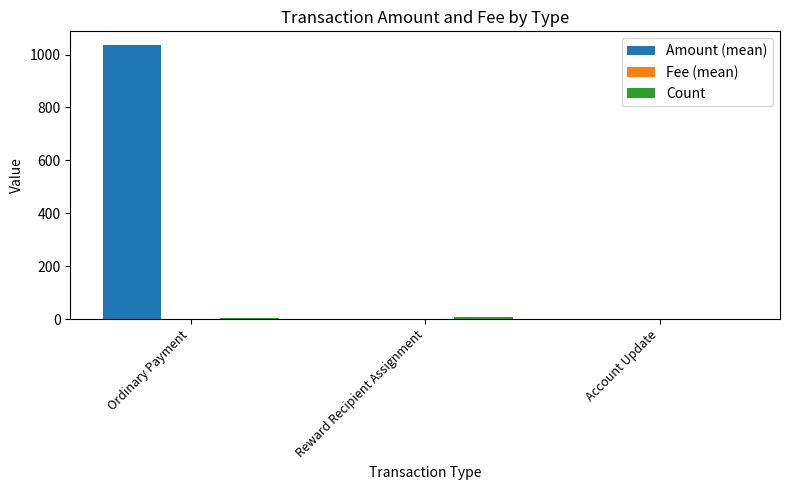

Which series changed the most between Ordinary Payment and Account Update?

Amount (mean)